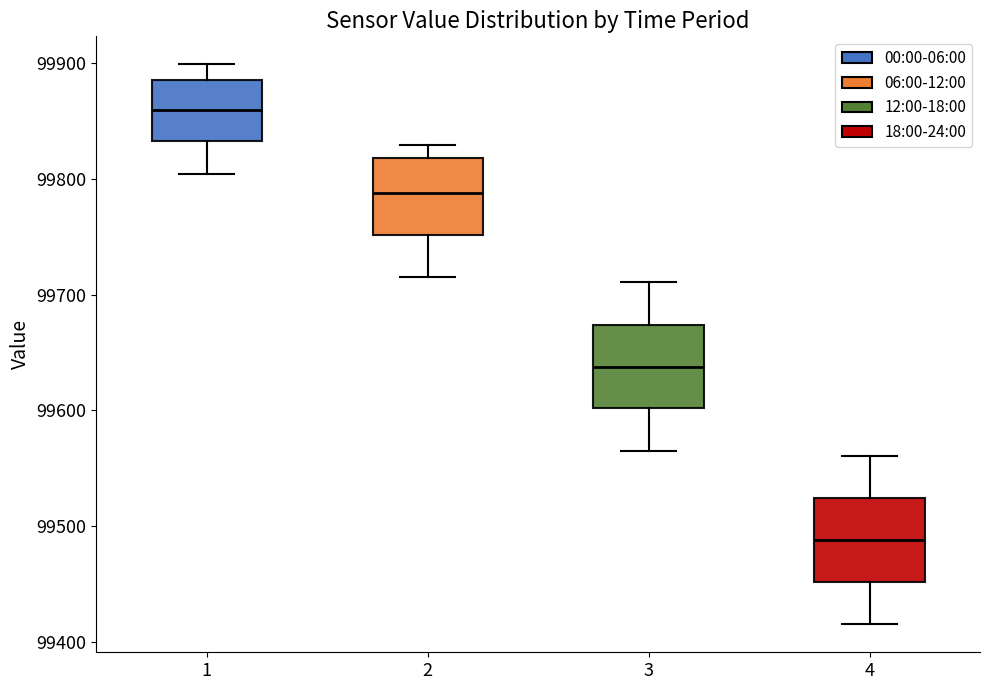

Which box has the highest median line?

1